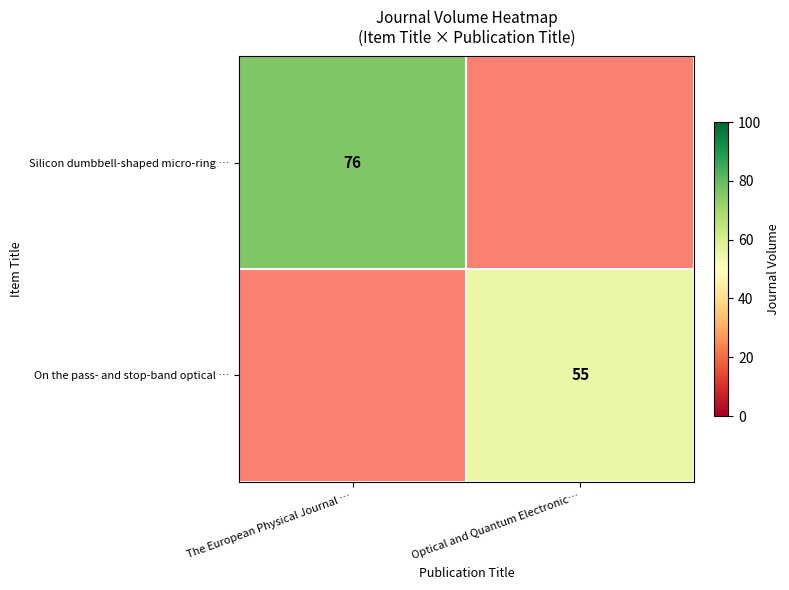

The On the pass- and stop-band optical … series shows 38 at Optical and Quantum Electronic…. True or false?

False